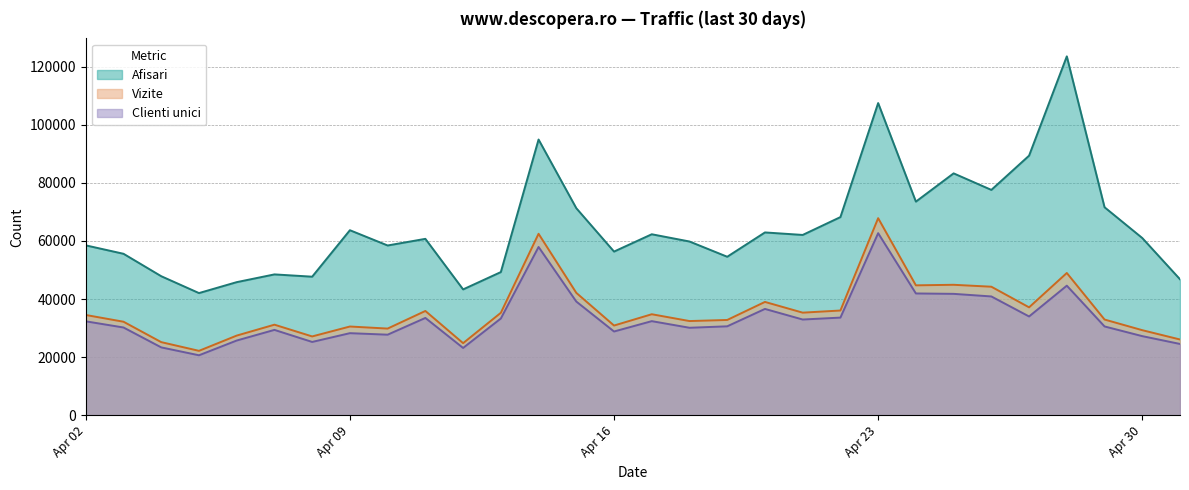

How many lines are shown in the chart?

3